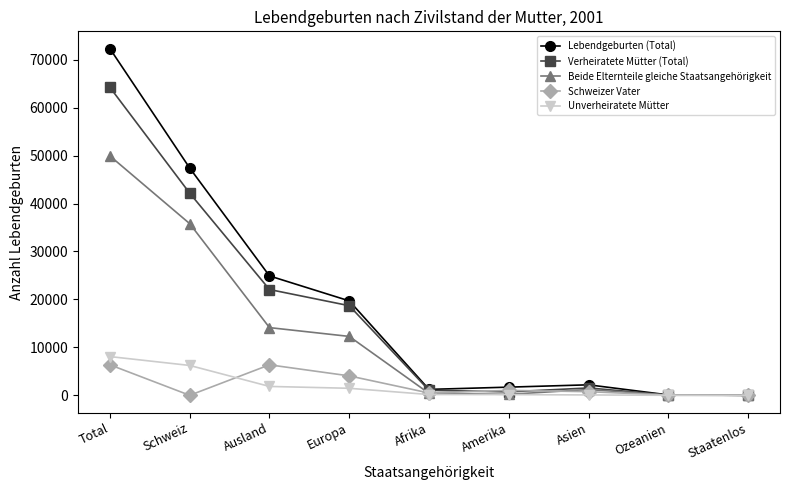

Where is Schweizer Vater nearest to the value 3178?

Europa